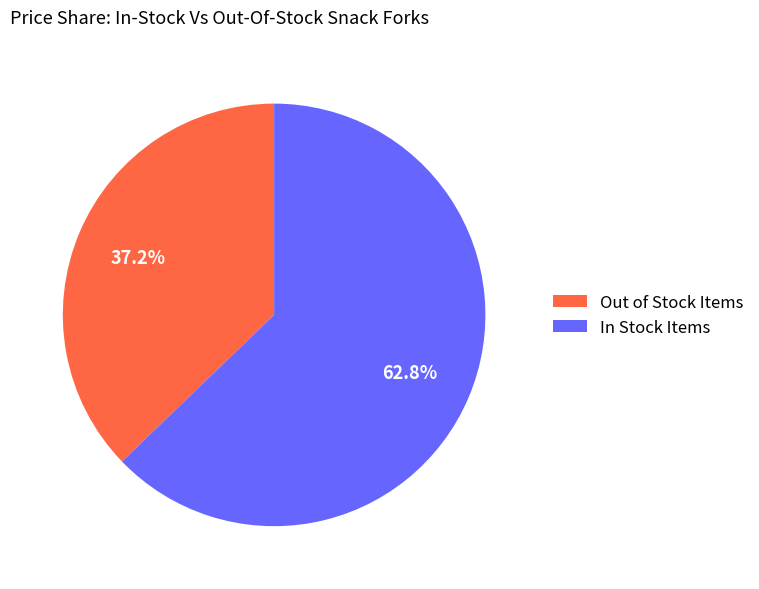

Does In Stock Items represent more than half of the total?

Yes